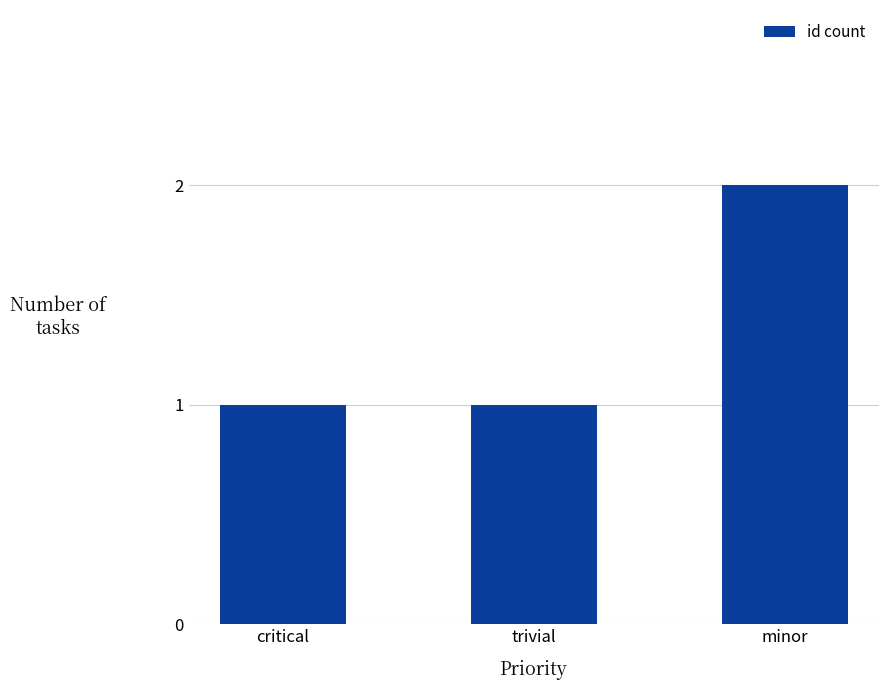

Between critical and minor, which is larger?

minor